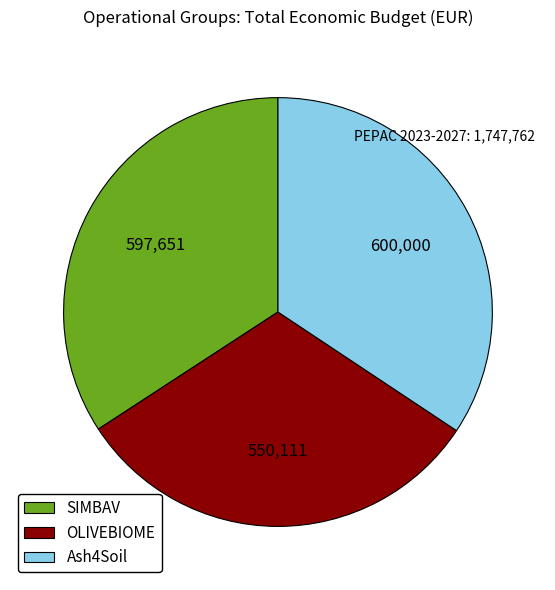

Which has a higher value, SIMBAV or OLIVEBIOME?

SIMBAV